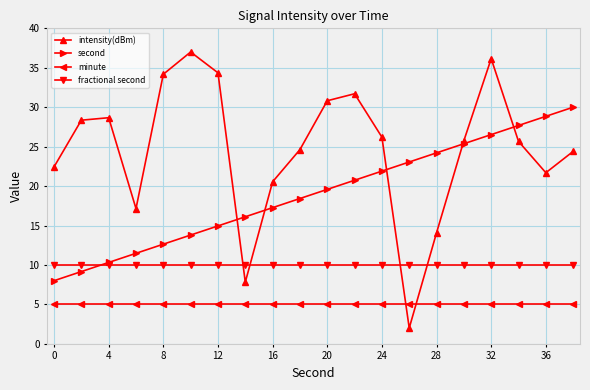

What is the value of the fractional second point at the 12th from the left?

10.0